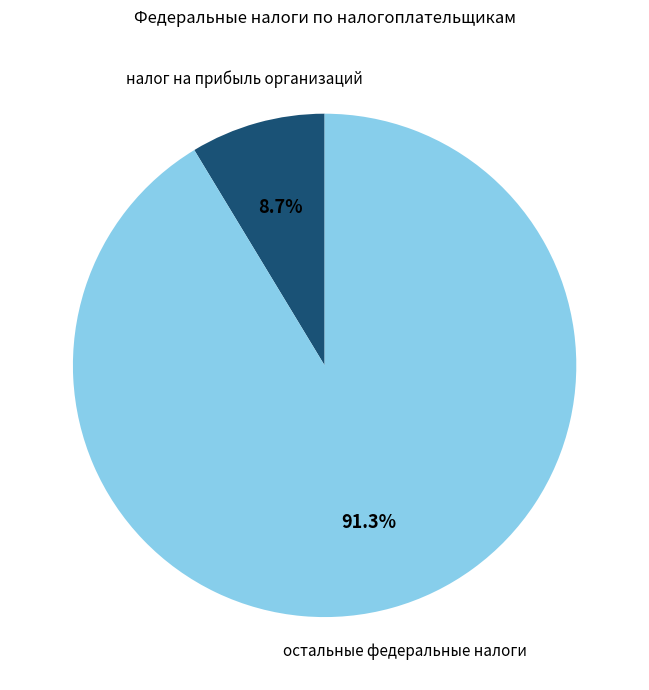

How many slices are in this pie chart?

2